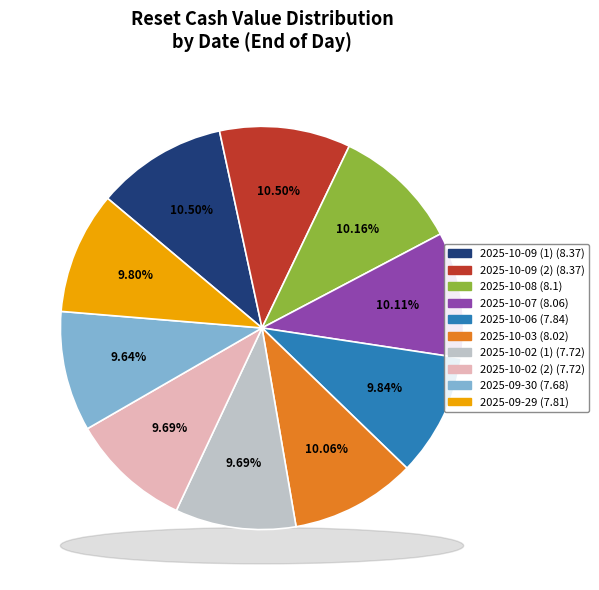

How many slices are in this pie chart?

10